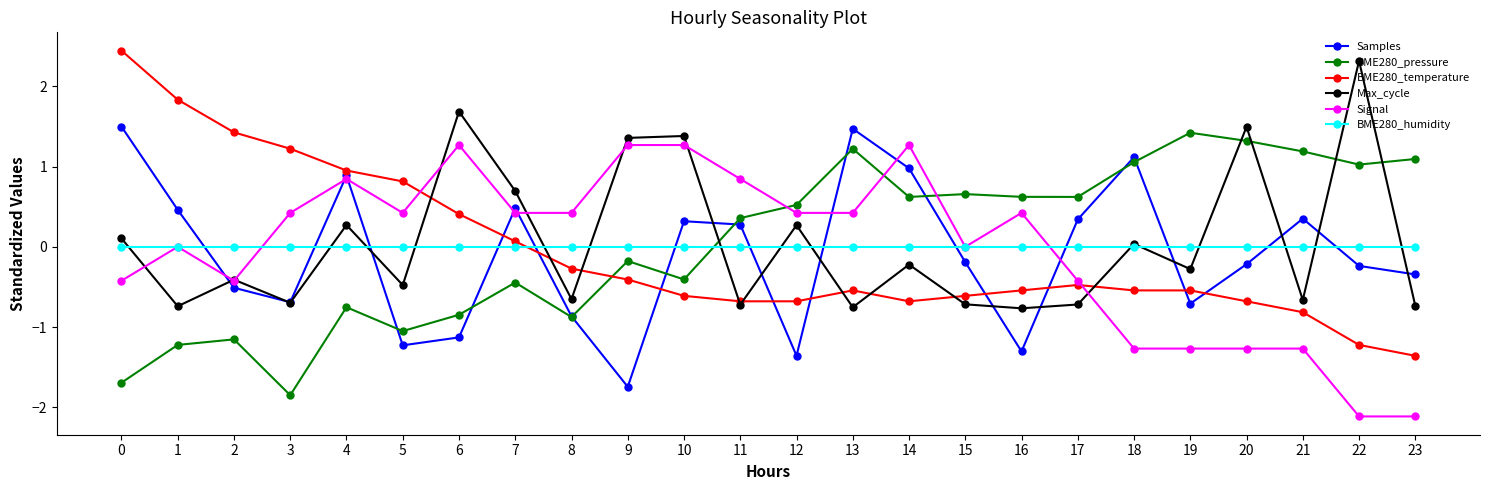

What is the total value across all series at 9?

0.3